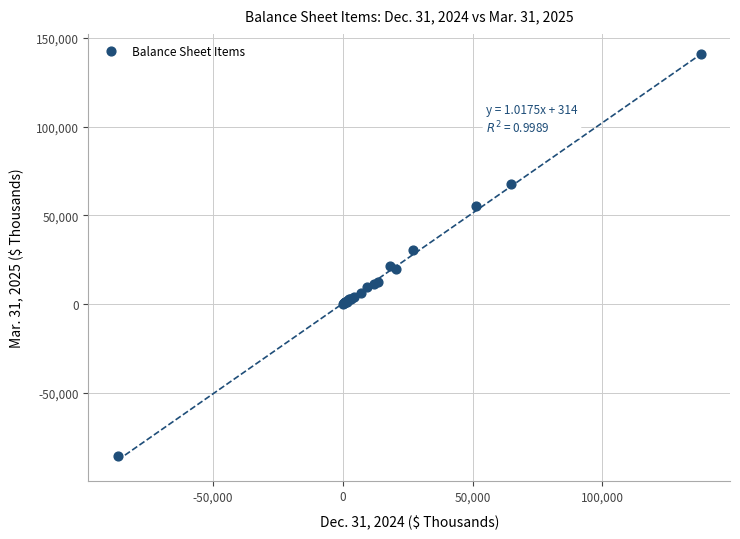

What Y value in the scatter plot is closest to 27510?

30149